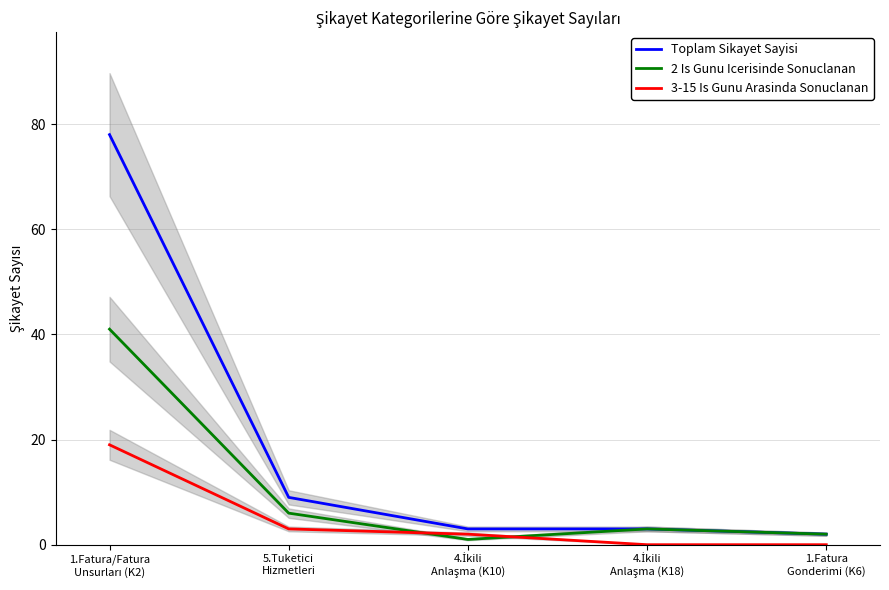

What is the sum of all 2 Is Gunu Icerisinde Sonuclanan values?

53